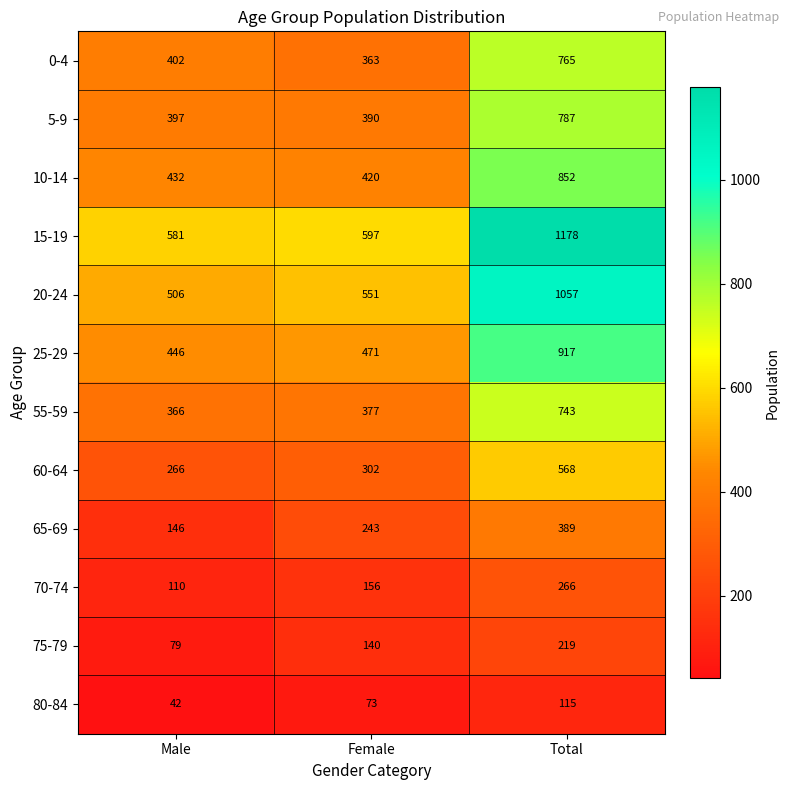

How many distinct data groups are displayed?

12